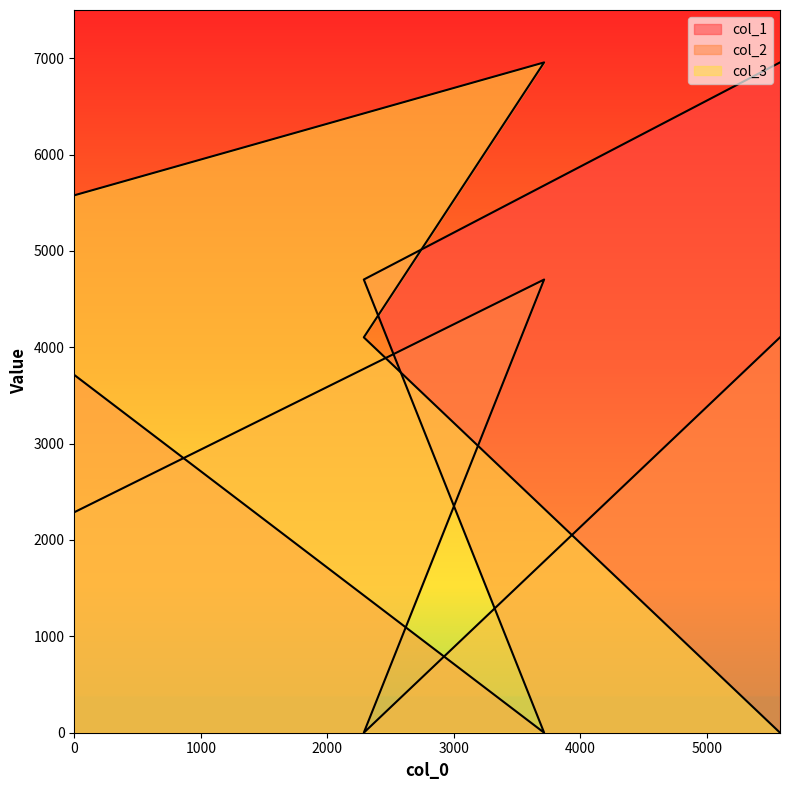

List the labels in order of col_3 value, largest first.

3713, 0, 2288, 5577